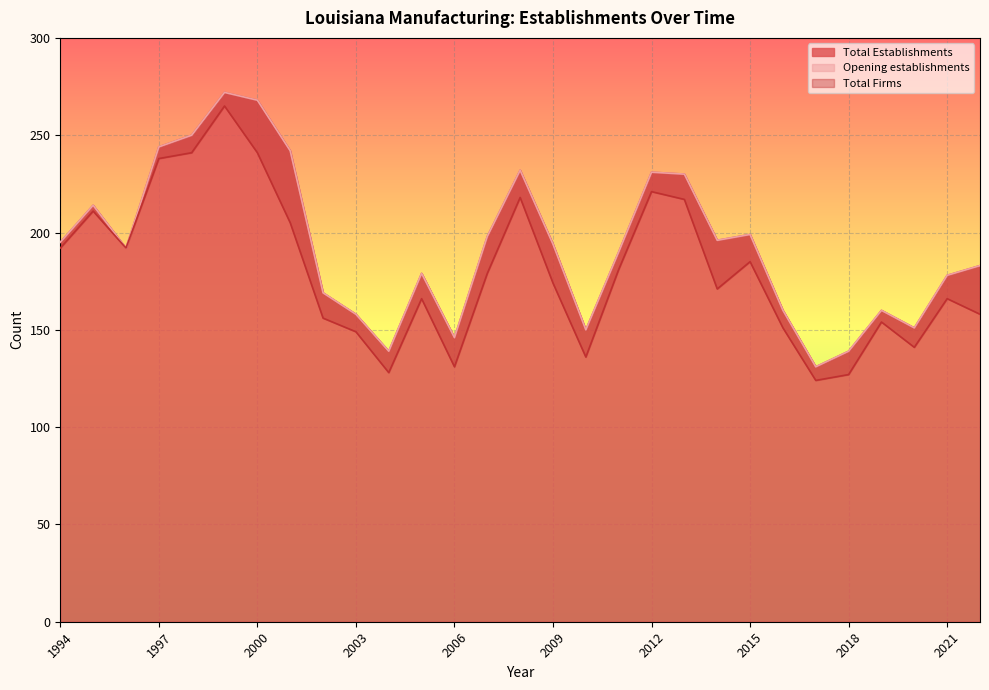

How many values in the Total Establishments series exceed 192?

14